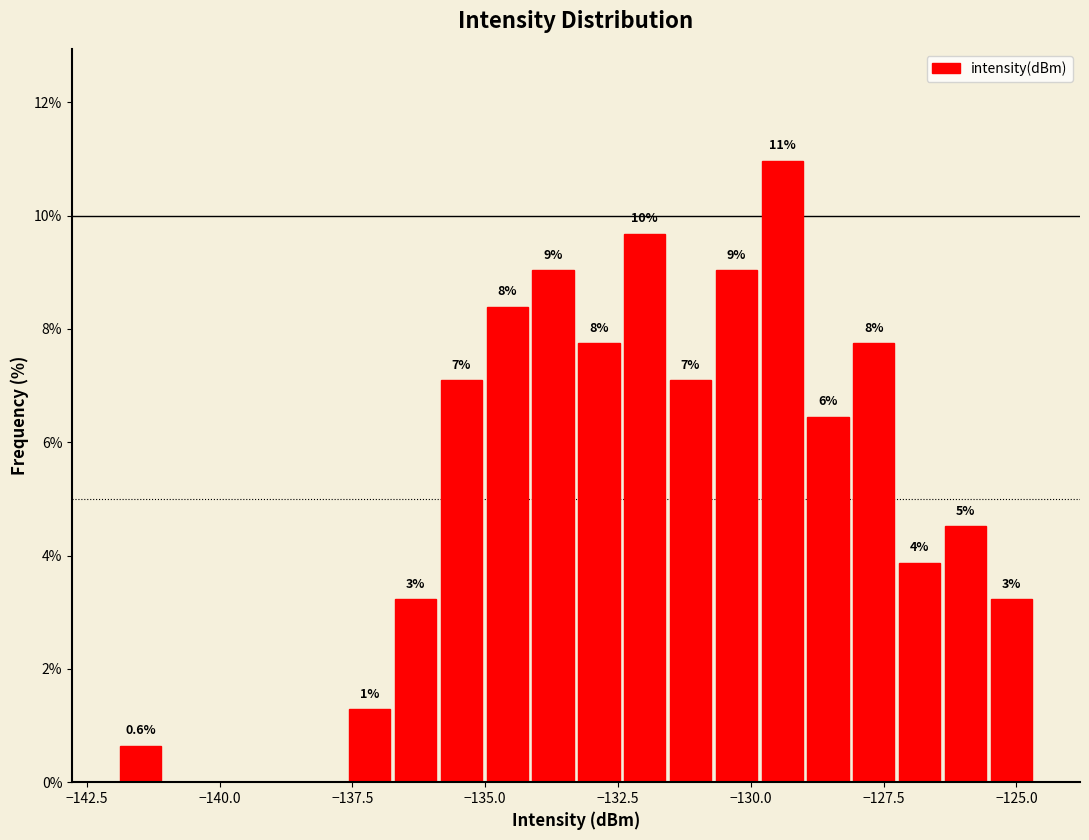

Read against the x-axis, roughly where is the centre of the tallest bar?

-129.5